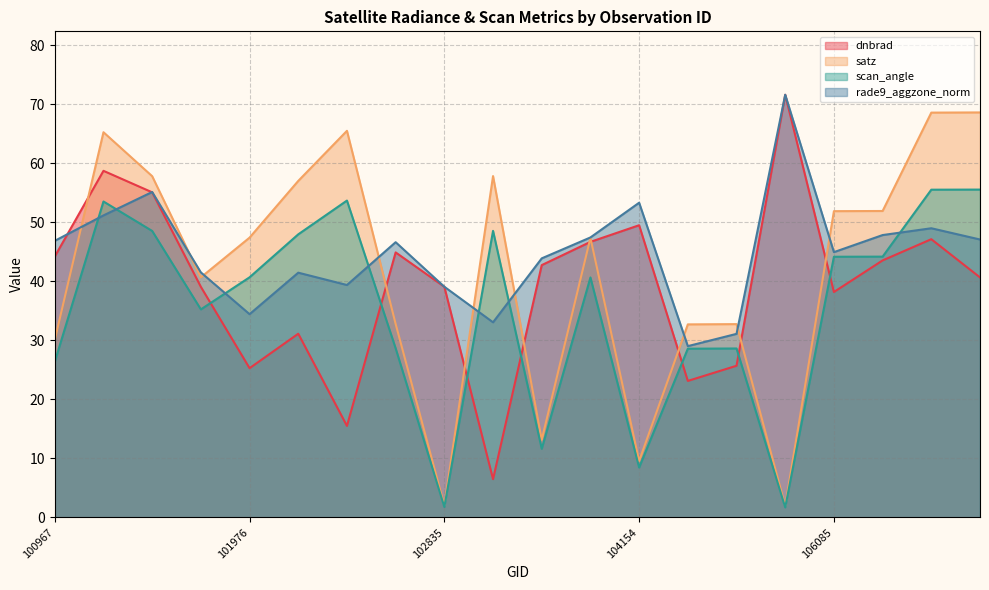

Where is the first local maximum for satz?

101216